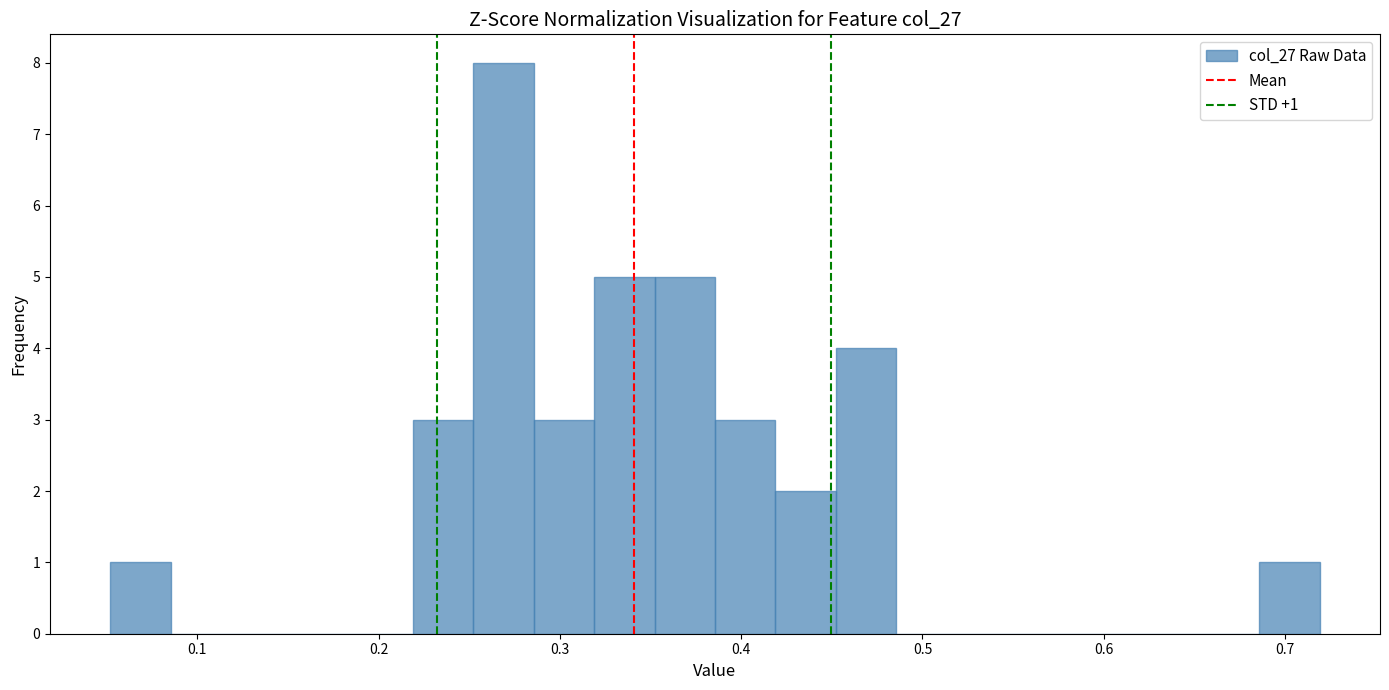

Read against the x-axis, roughly where is the centre of the tallest bar?

0.27